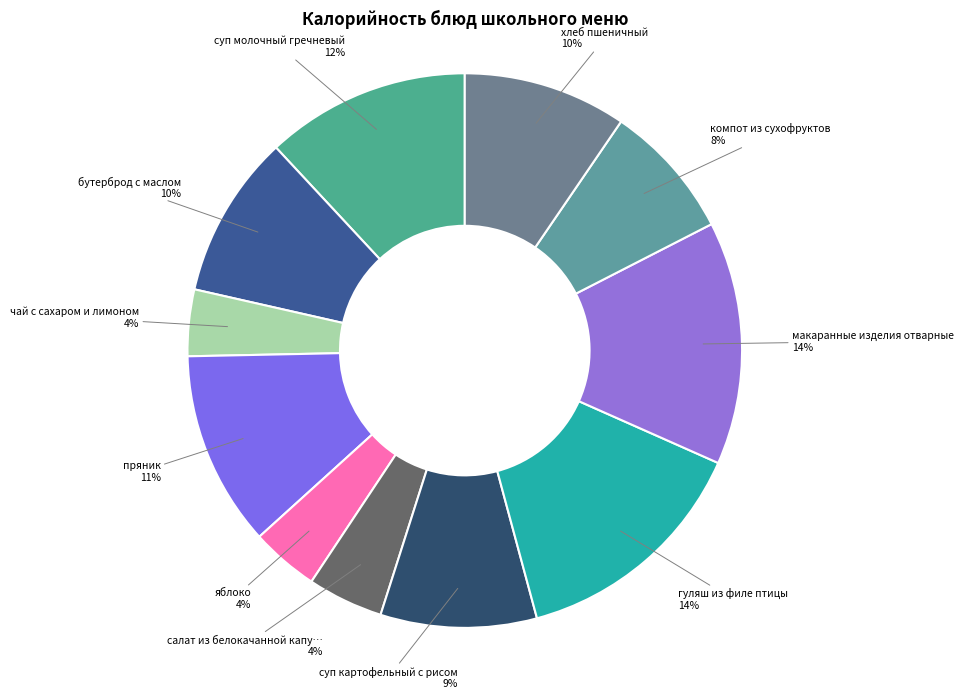

Count the number of slices in the pie.

11